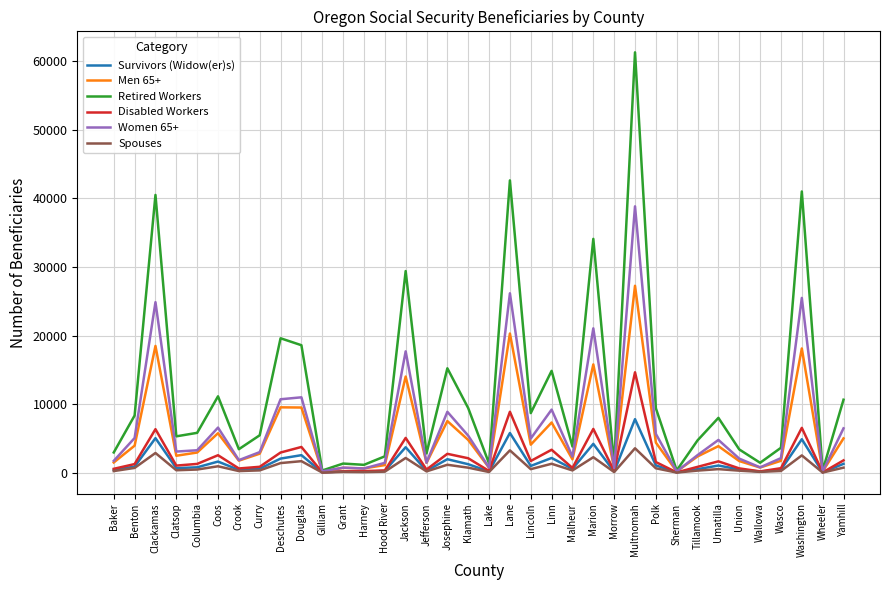

At which label is Retired Workers closest to 30807?

Jackson